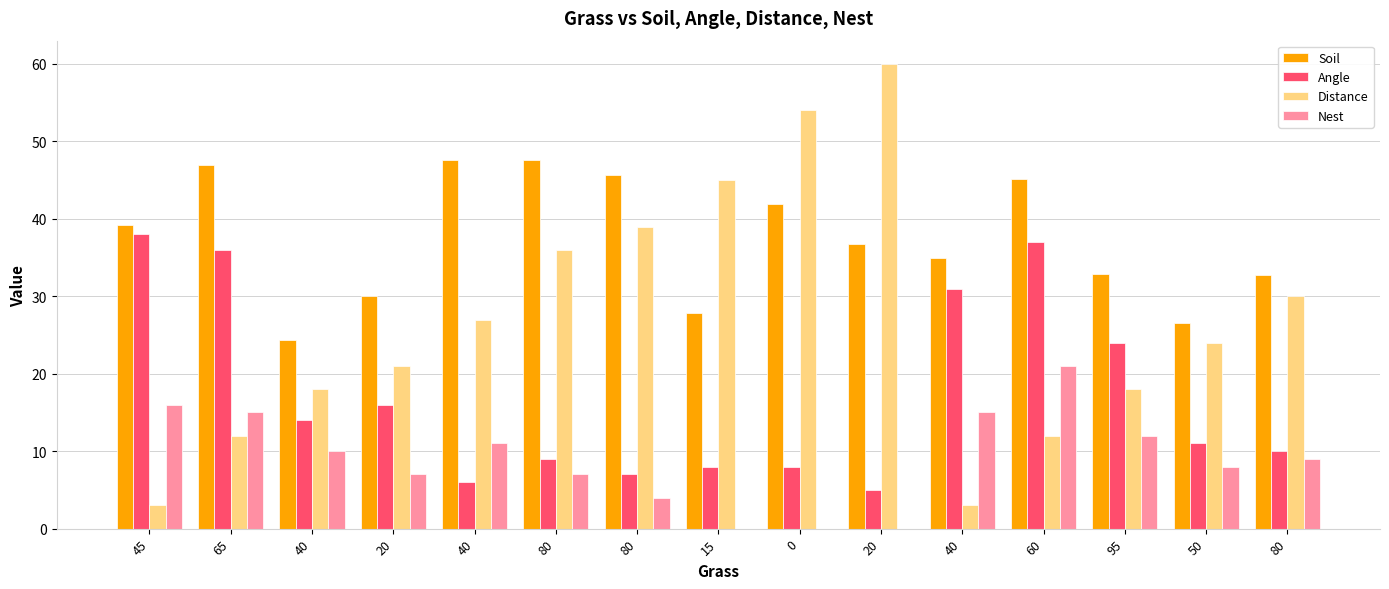

What is the difference between the maximum and minimum values in the Angle series?

33.0